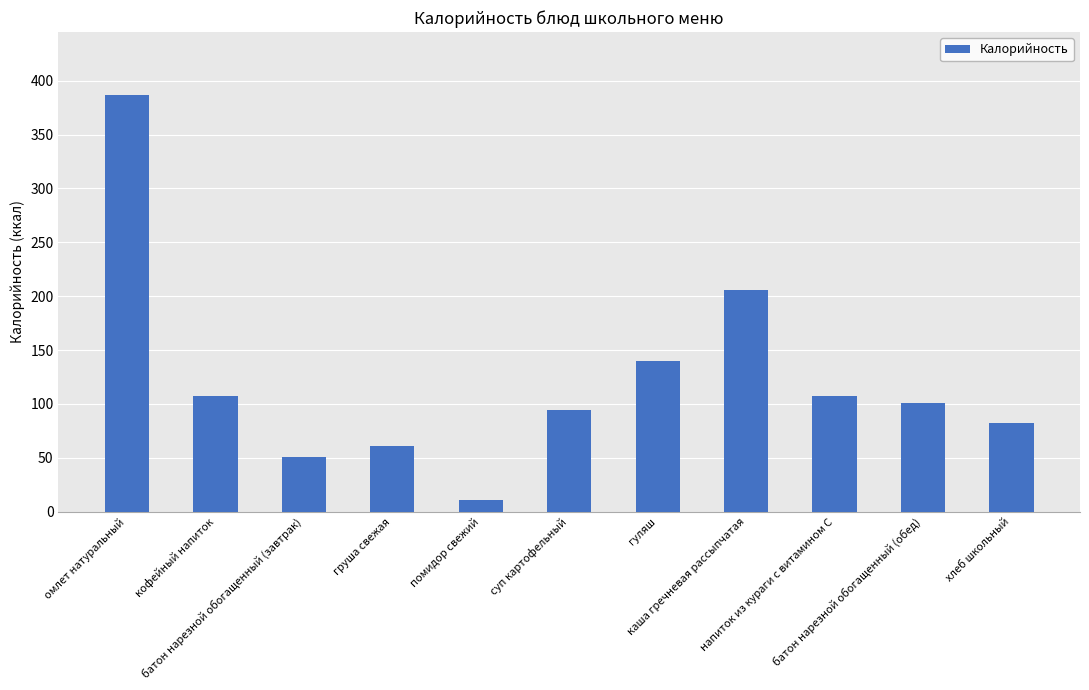

What is the smallest value displayed?

11